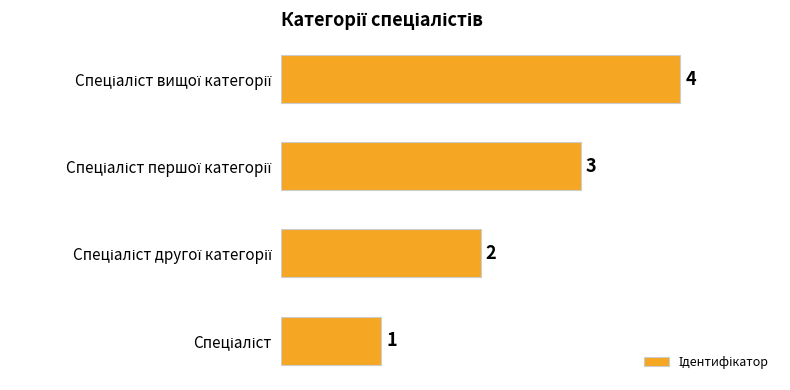

What is the difference between the maximum and minimum values?

3